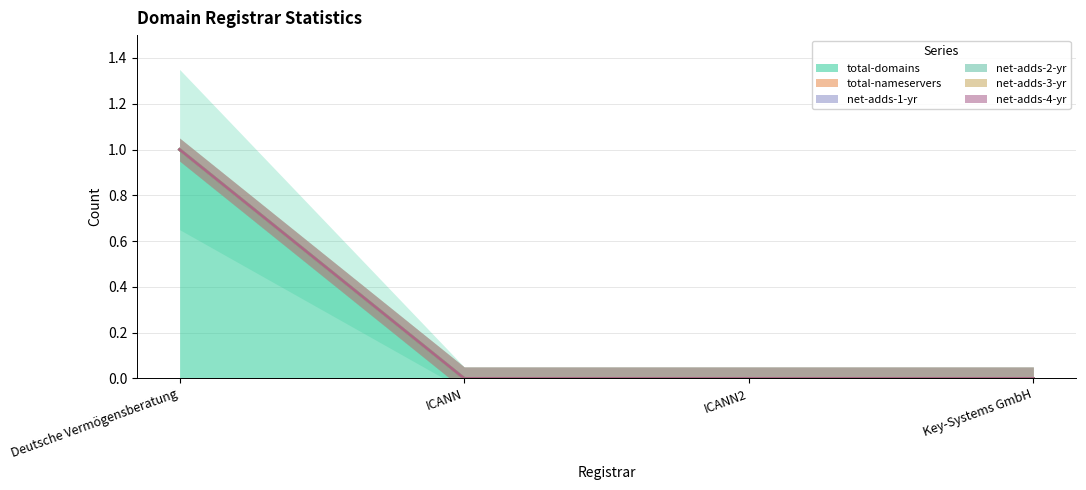

At how many categories does at least one series exceed 0?

1